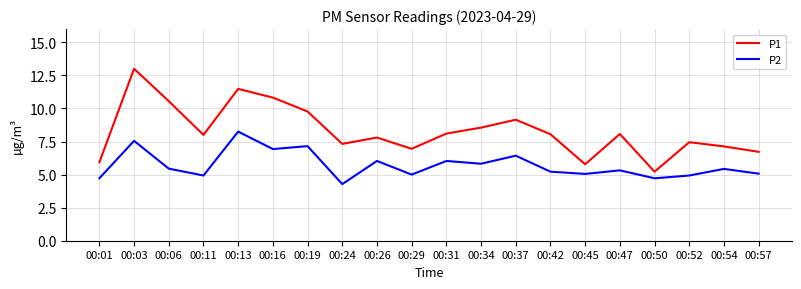

What is the total value across all series at 00:52?

12.4